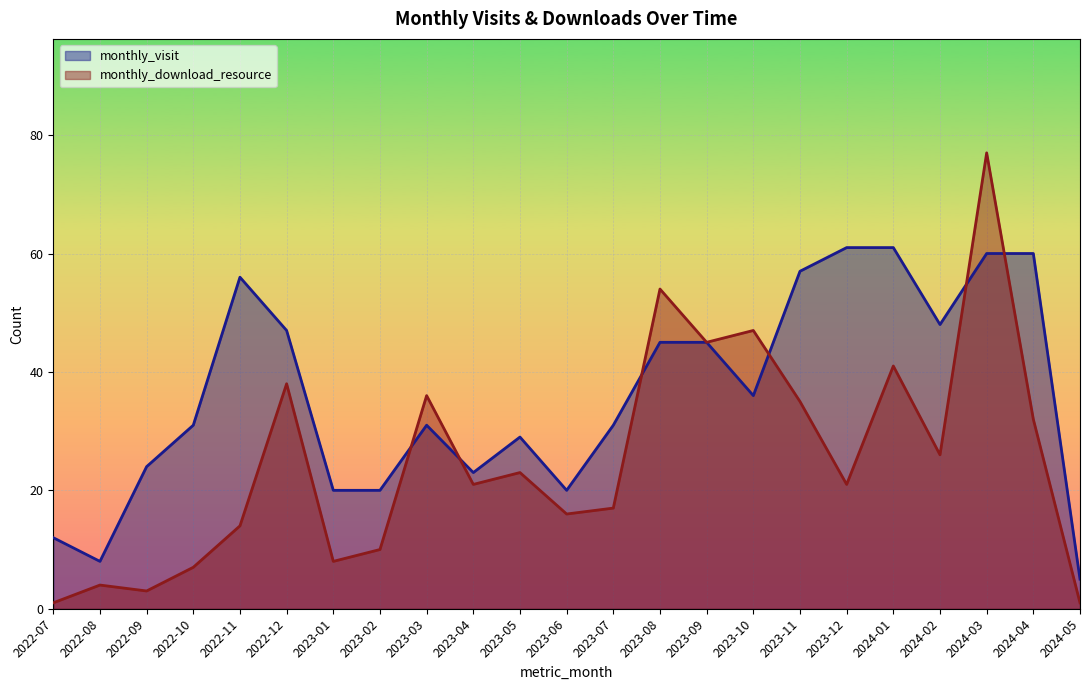

How many lines are shown in the chart?

2